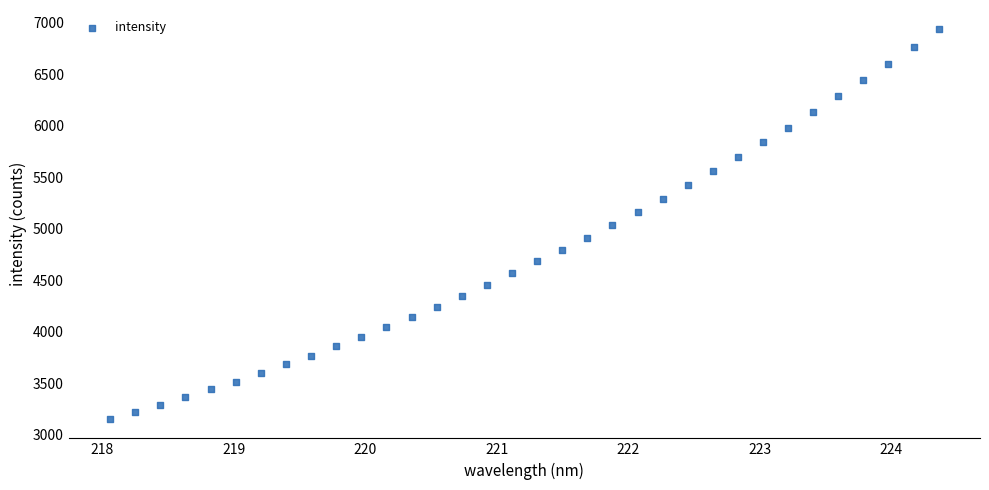

What is the range of X values (max minus min)?

6.3